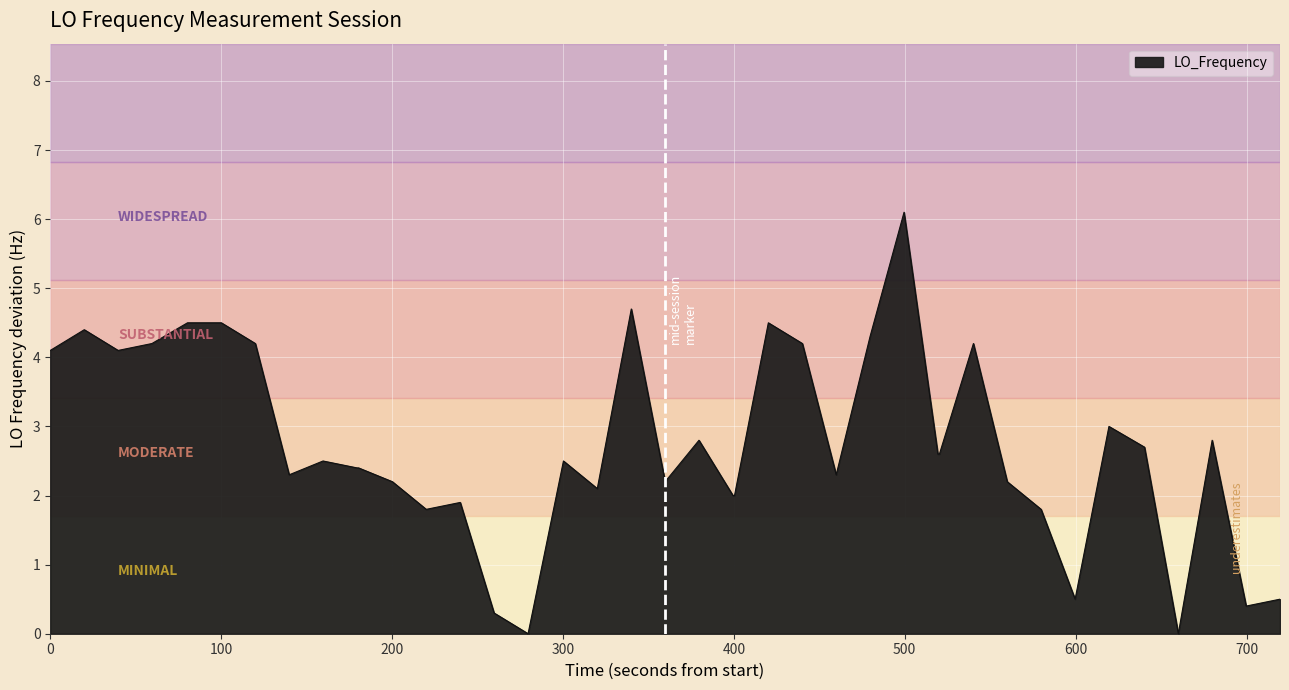

What is the difference between the maximum and minimum values?

6.1